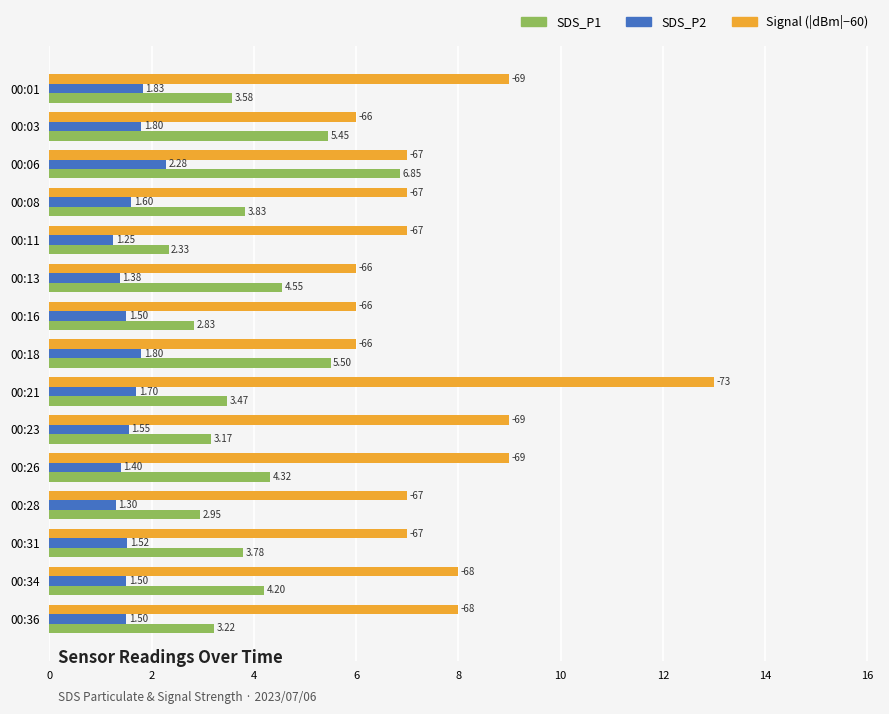

Between 00:06 and 00:16, which series saw the biggest shift?

SDS_P1